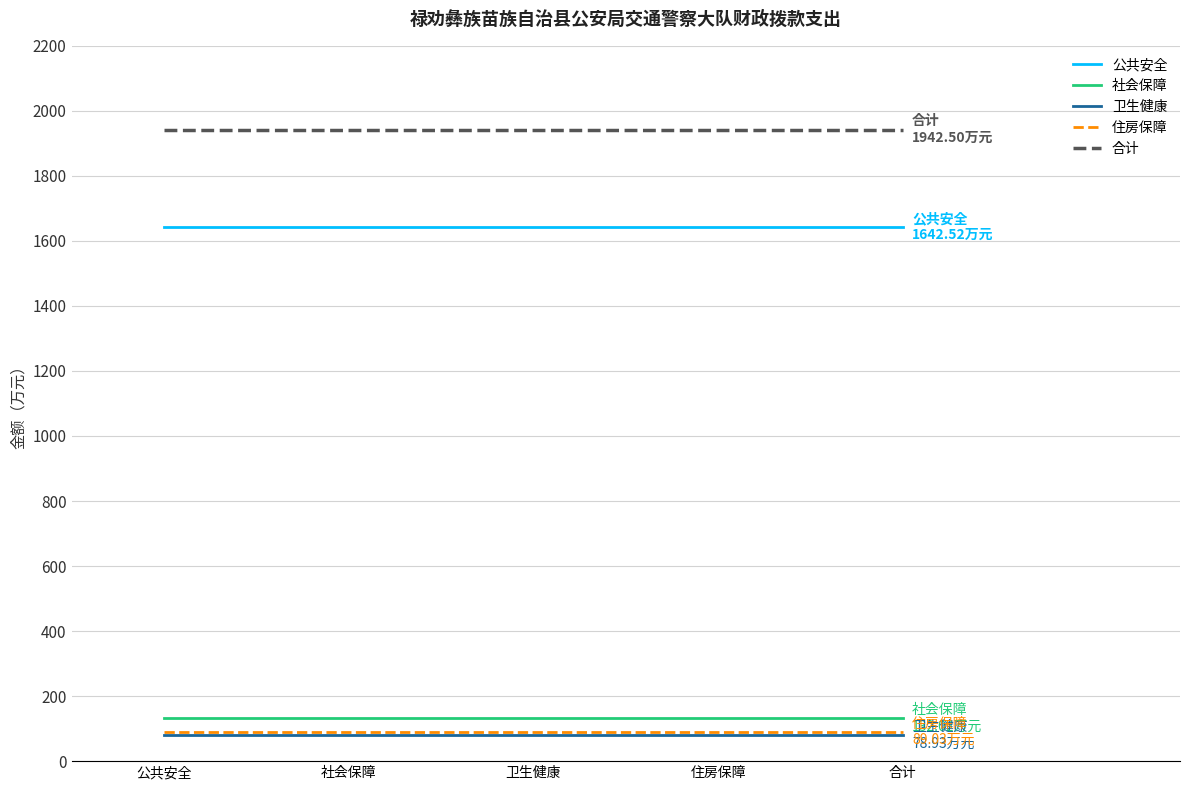

What is the difference between the highest and lowest values at 社会保障?

1863.6